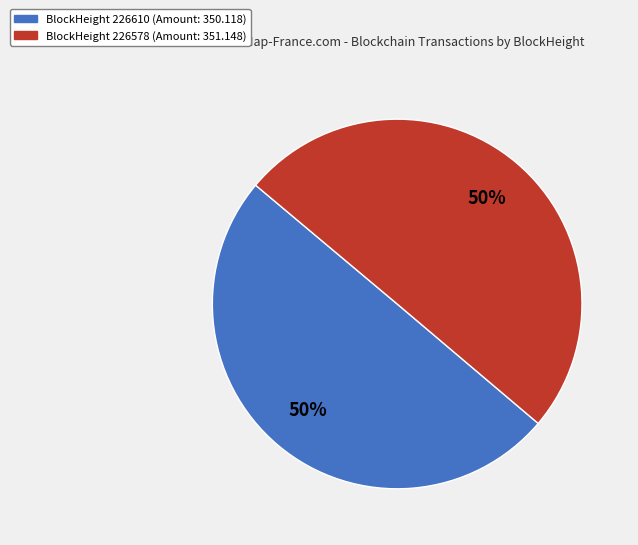

To the nearest percent, what is the average slice percentage?

50%